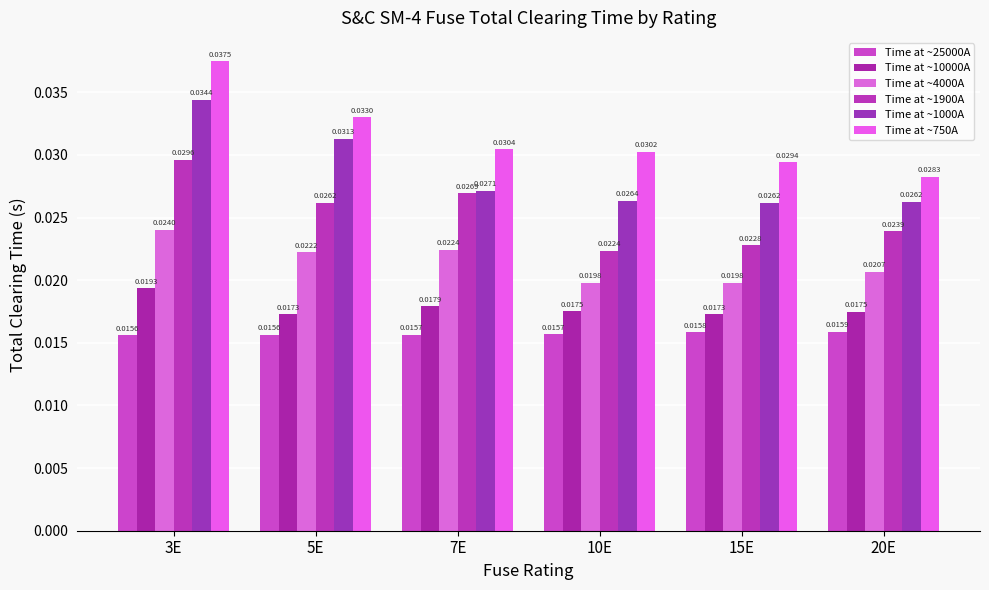

At 10E, list the series in order from largest to smallest.

Time at ~750A, Time at ~1000A, Time at ~1900A, Time at ~4000A, Time at ~10000A, Time at ~25000A